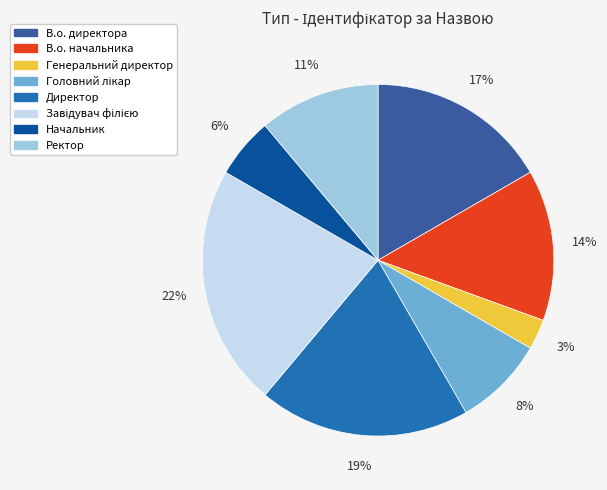

How many slices are in this pie chart?

8